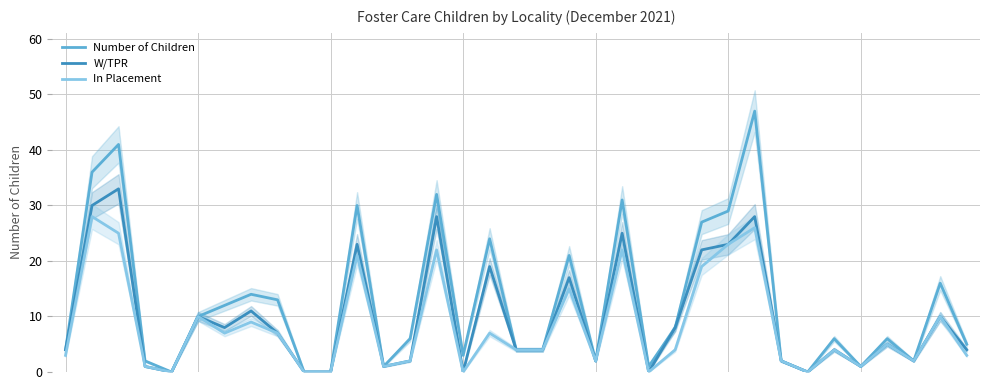

Reading left to right, what are all the values shown in this chart?

Number of Children: 4	36	41	2	0	10	12	14	13	0	0	30	1	6	32	3	24	4	4	21	2	31	1	8	27	29	47	2	0	6	1	6	2	16	5
W/TPR: 4	30	33	1	0	10	8	11	7	0	0	23	1	2	28	0	19	4	4	17	2	25	0	8	22	23	28	2	0	4	1	5	2	10	4
In Placement: 3	28	25	1	0	10	7	9	7	0	0	21	1	2	22	0	7	4	4	15	2	22	0	4	19	23	26	2	0	4	1	5	2	10	3